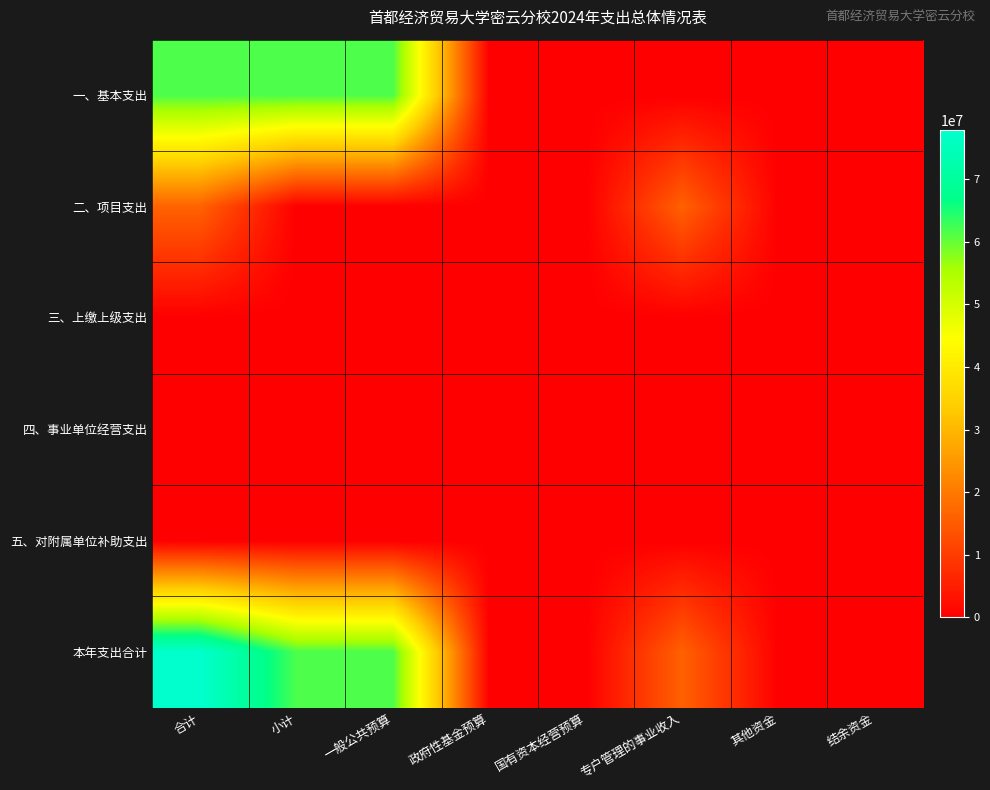

Reading left to right, what are all the values shown in this chart?

一、基本支出: 合计=61733010.0	小计=61733010.0	一般公共预算=61733010.0	政府性基金预算=0.0	国有资本经营预算=0.0	专户管理的事业收入=0.0	其他资金=0.0	结余资金=0.0
二、项目支出: 合计=16146670.0	小计=0.0	一般公共预算=0.0	政府性基金预算=0.0	国有资本经营预算=0.0	专户管理的事业收入=16000000.0	其他资金=0.0	结余资金=146670.0
三、上缴上级支出: 合计=0.0	小计=0.0	一般公共预算=0.0	政府性基金预算=0.0	国有资本经营预算=0.0	专户管理的事业收入=0.0	其他资金=0.0	结余资金=0.0
四、事业单位经营支出: 合计=0.0	小计=0.0	一般公共预算=0.0	政府性基金预算=0.0	国有资本经营预算=0.0	专户管理的事业收入=0.0	其他资金=0.0	结余资金=0.0
五、对附属单位补助支出: 合计=0.0	小计=0.0	一般公共预算=0.0	政府性基金预算=0.0	国有资本经营预算=0.0	专户管理的事业收入=0.0	其他资金=0.0	结余资金=0.0
本年支出合计: 合计=77879680.0	小计=61733010.0	一般公共预算=61733010.0	政府性基金预算=0.0	国有资本经营预算=0.0	专户管理的事业收入=16000000.0	其他资金=0.0	结余资金=146670.0